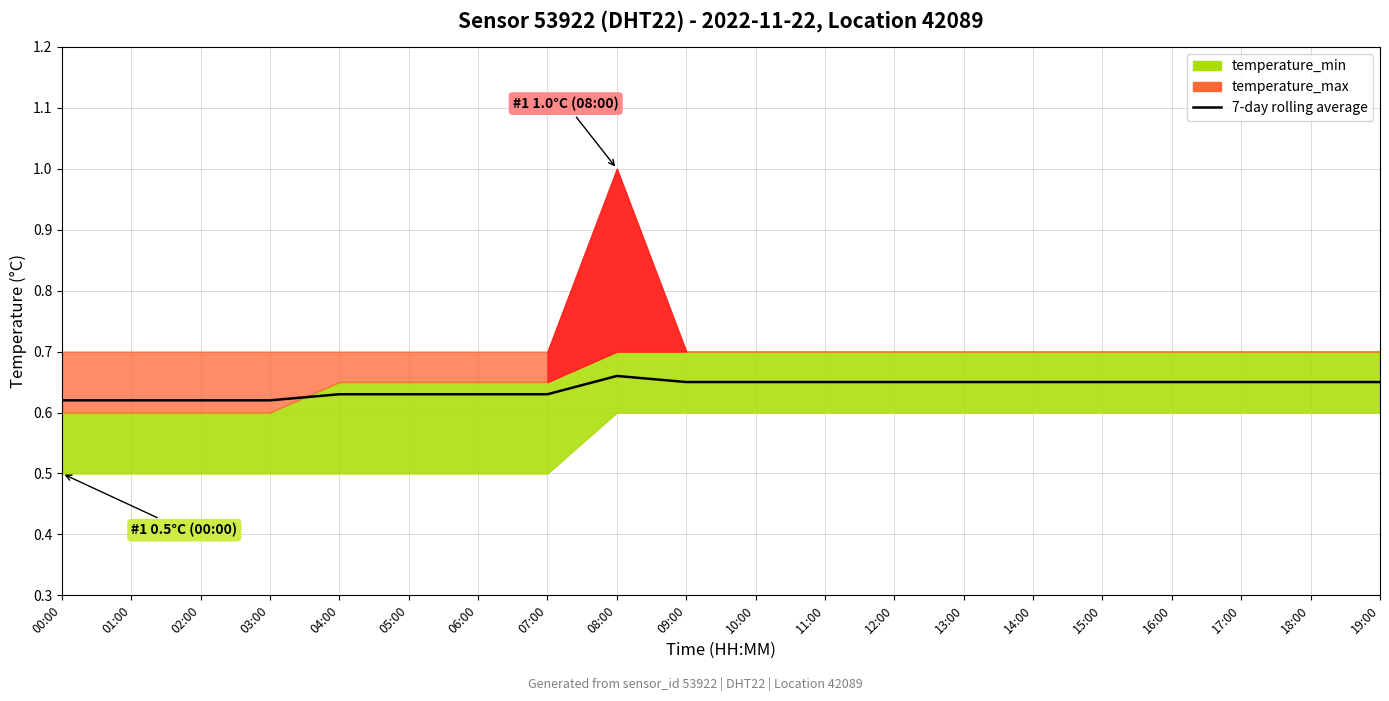

Count the values in the range 0 to 1.

20